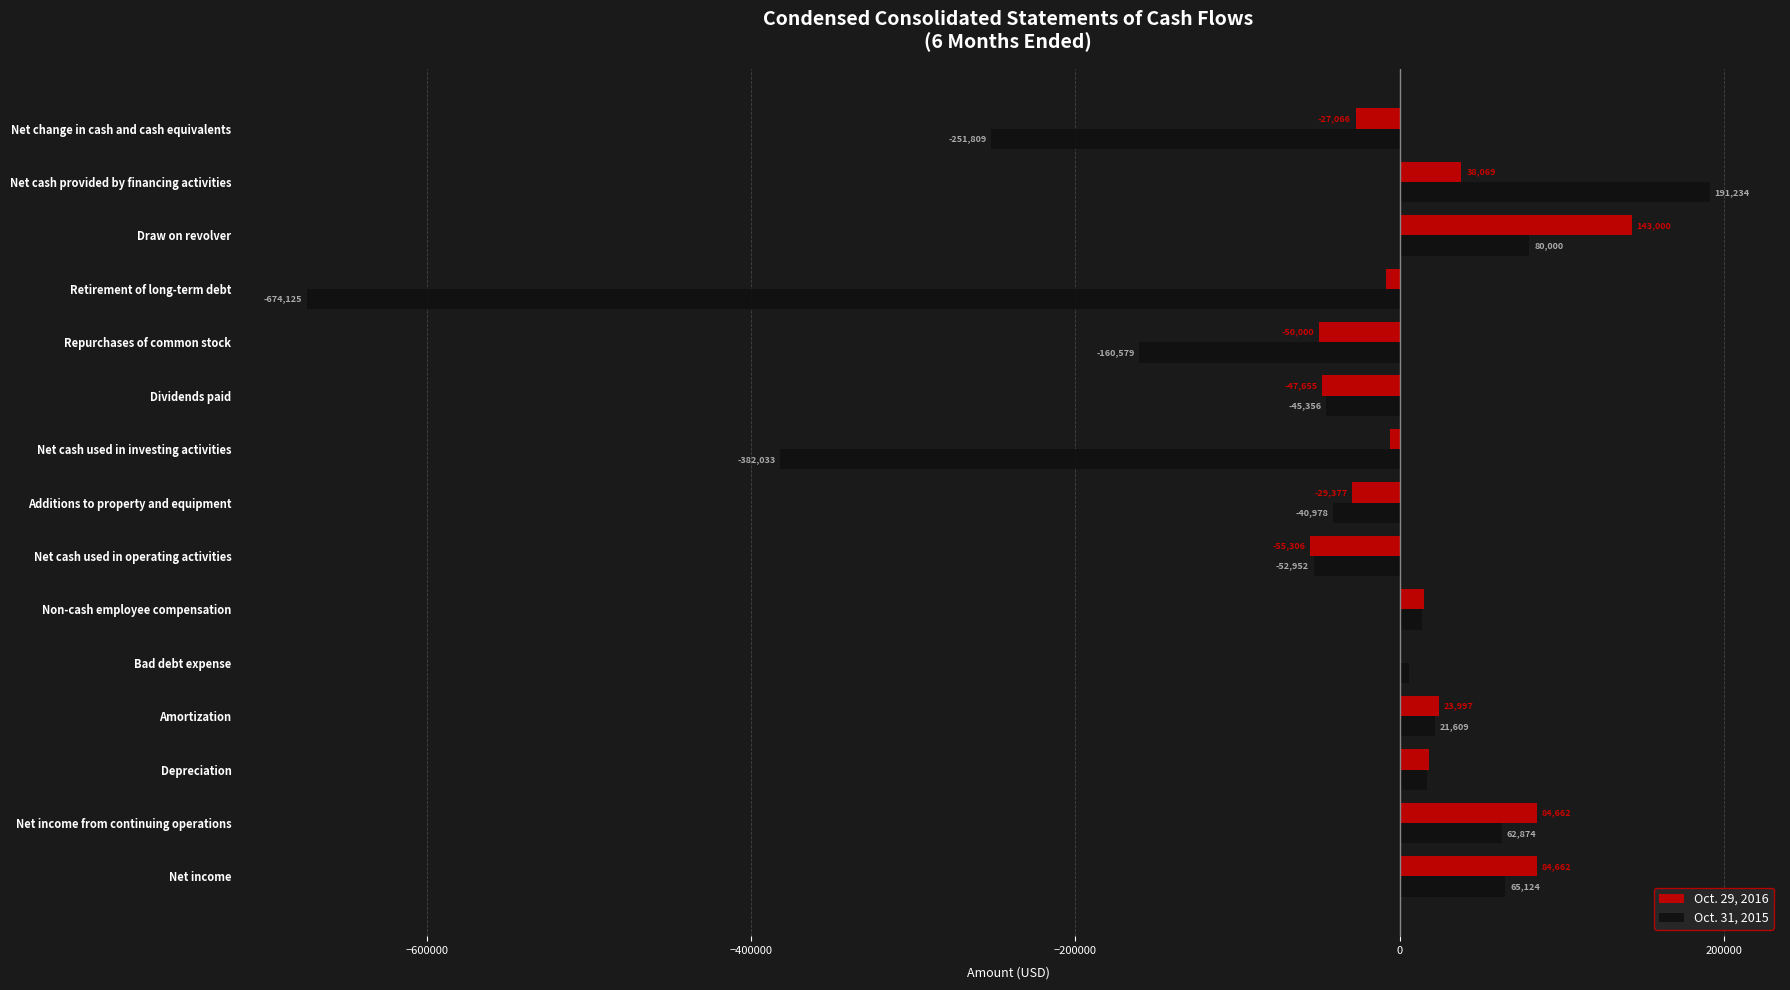

What is the maximum value for Oct. 29, 2016?

143000